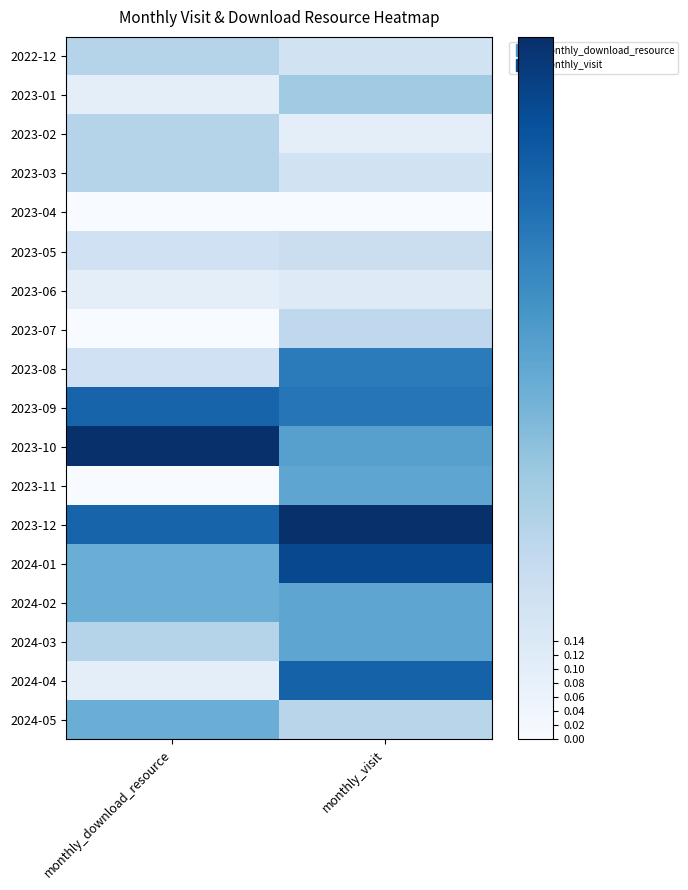

Which label corresponds to the smallest value in the chart?

monthly_download_resource